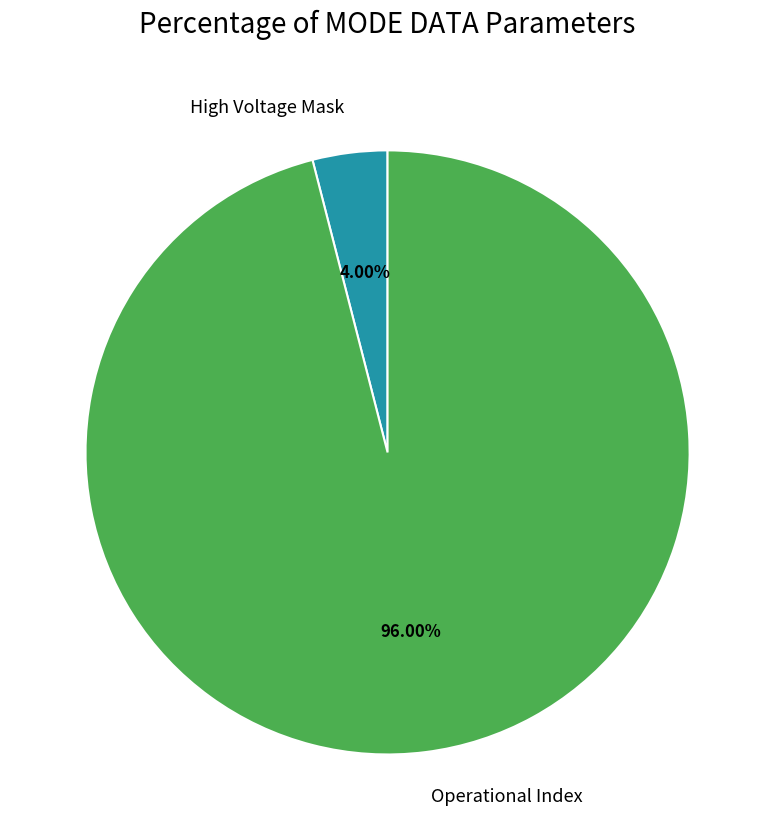

What percentage is NOT represented by High Voltage Mask?

96.0%